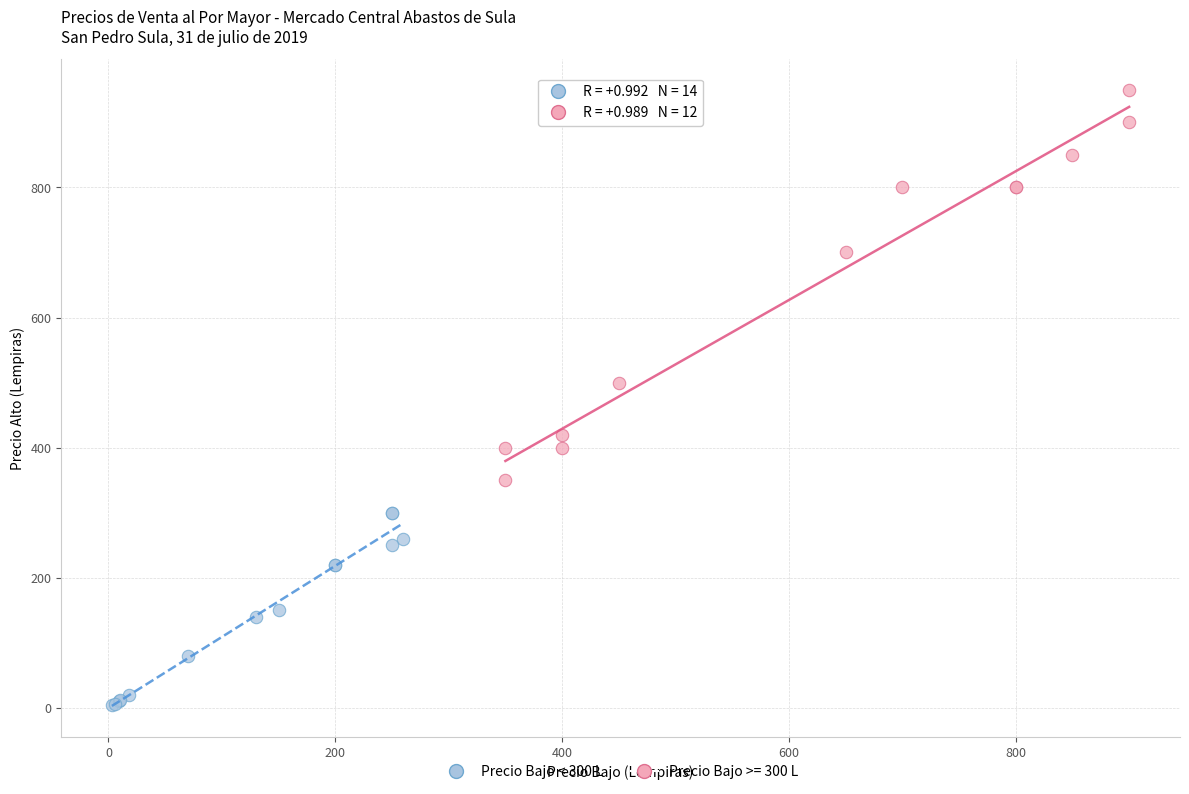

Which series reaches the minimum Y coordinate?

Precio Bajo < 300 L